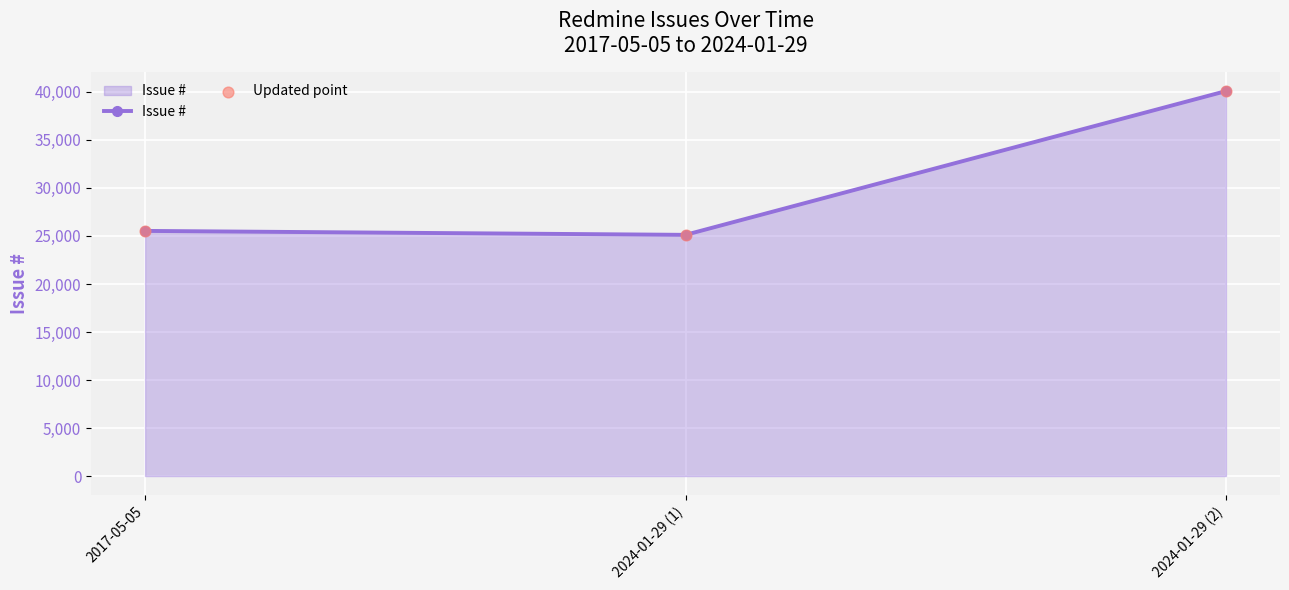

Approximately how many times larger is the value at 2024-01-29 (1) compared to 2024-01-29 (2)?

0.6